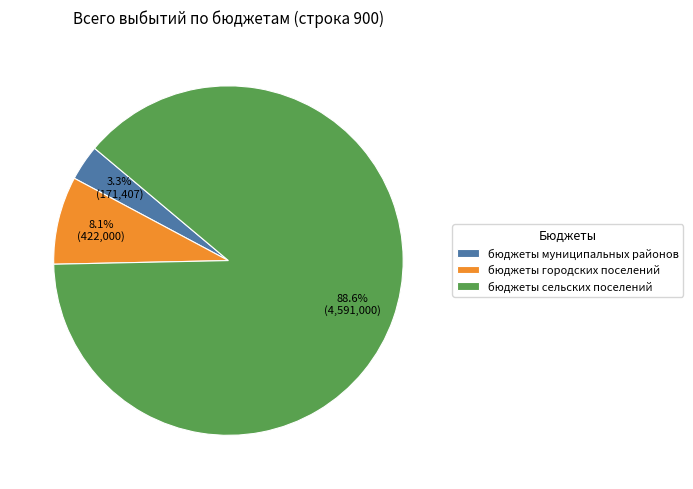

What is the ratio of the value at бюджеты городских поселений to the value at бюджеты муниципальных районов?

2.5